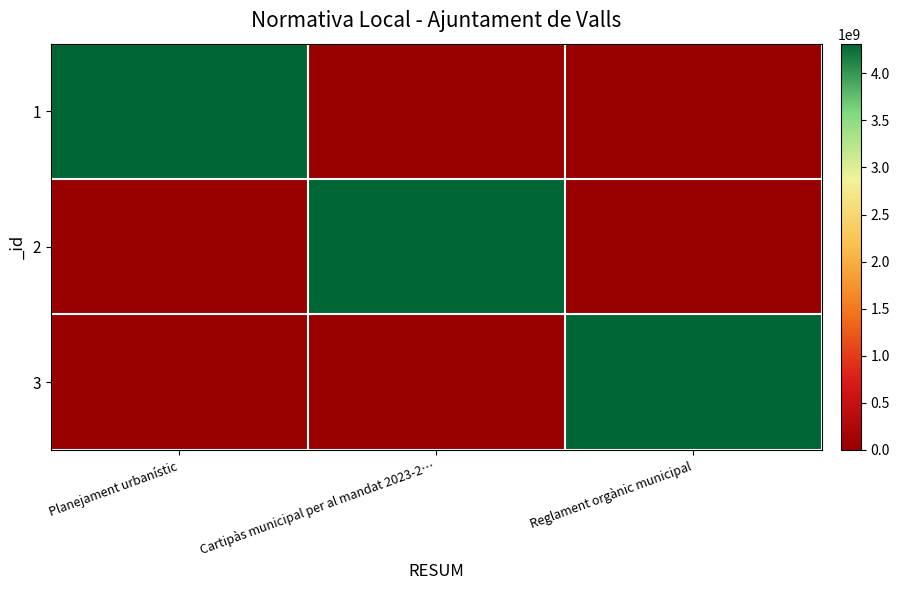

What is the difference between the highest and lowest values at Planejament urbanístic?

4316130008